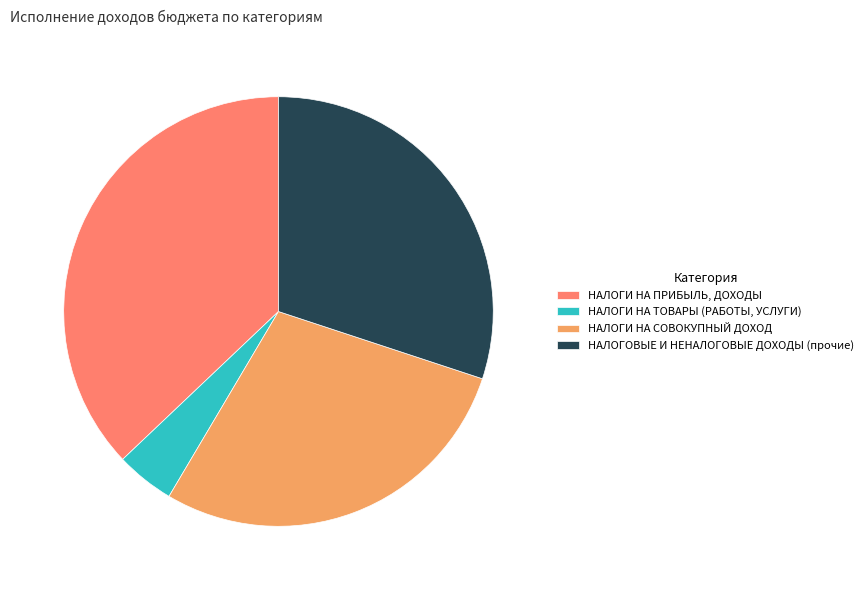

Do НАЛОГИ НА ТОВАРЫ (РАБОТЫ, УСЛУГИ) and НАЛОГИ НА ПРИБЫЛЬ, ДОХОДЫ together represent more than half of the pie?

No